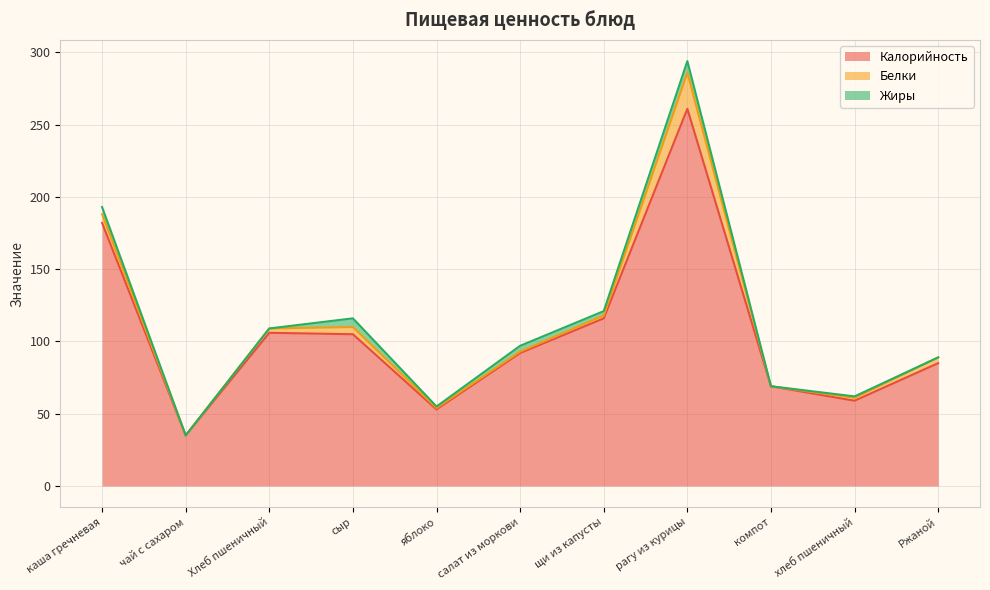

Between каша гречневая and рагу из курицы, which series saw the biggest shift?

Калорийность